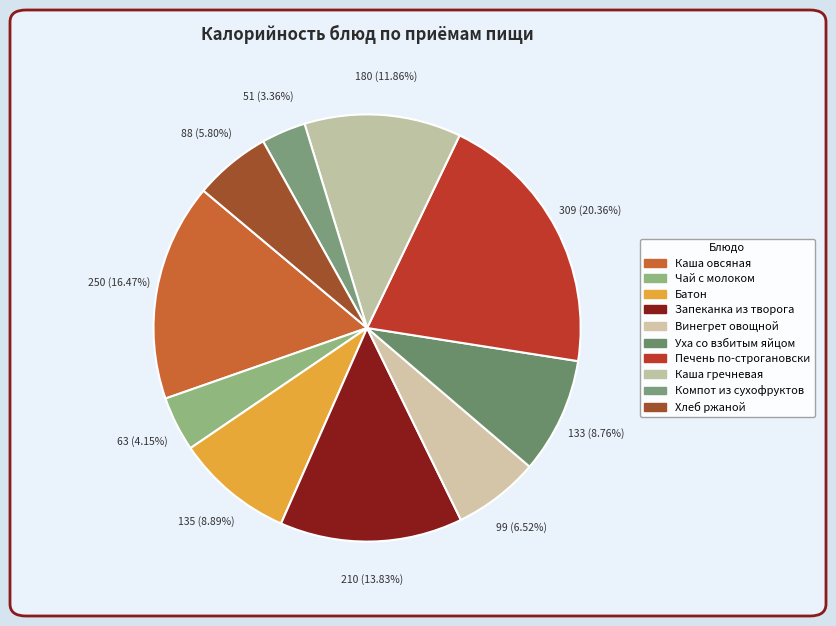

To the nearest percent, what is the difference between the Компот из сухофруктов and Винегрет овощной slice percentages?

3%